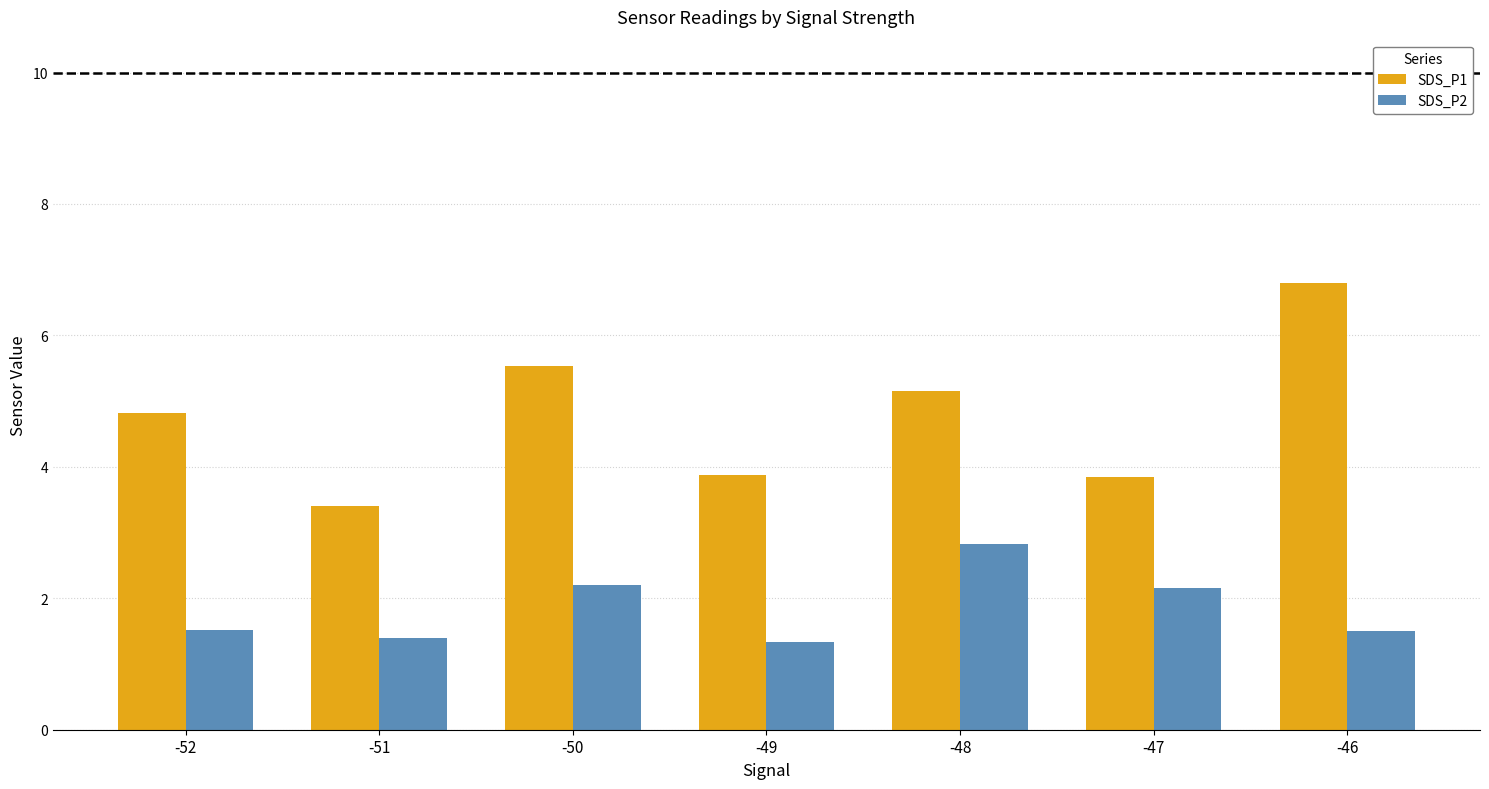

At -51, list the series in order from smallest to largest.

SDS_P2, SDS_P1